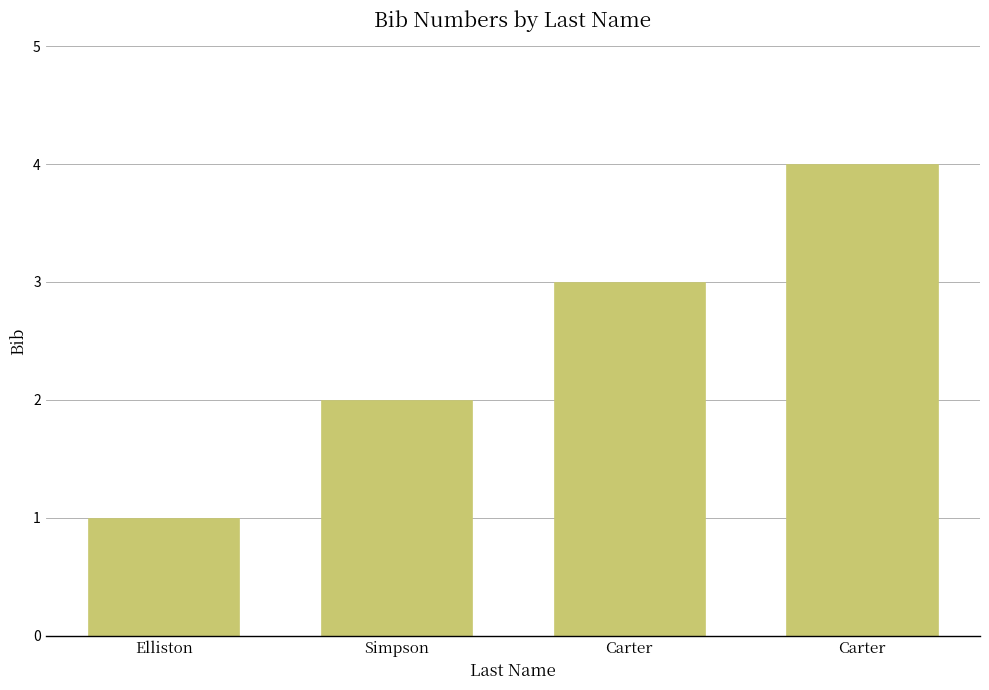

Are the bars horizontal?

No